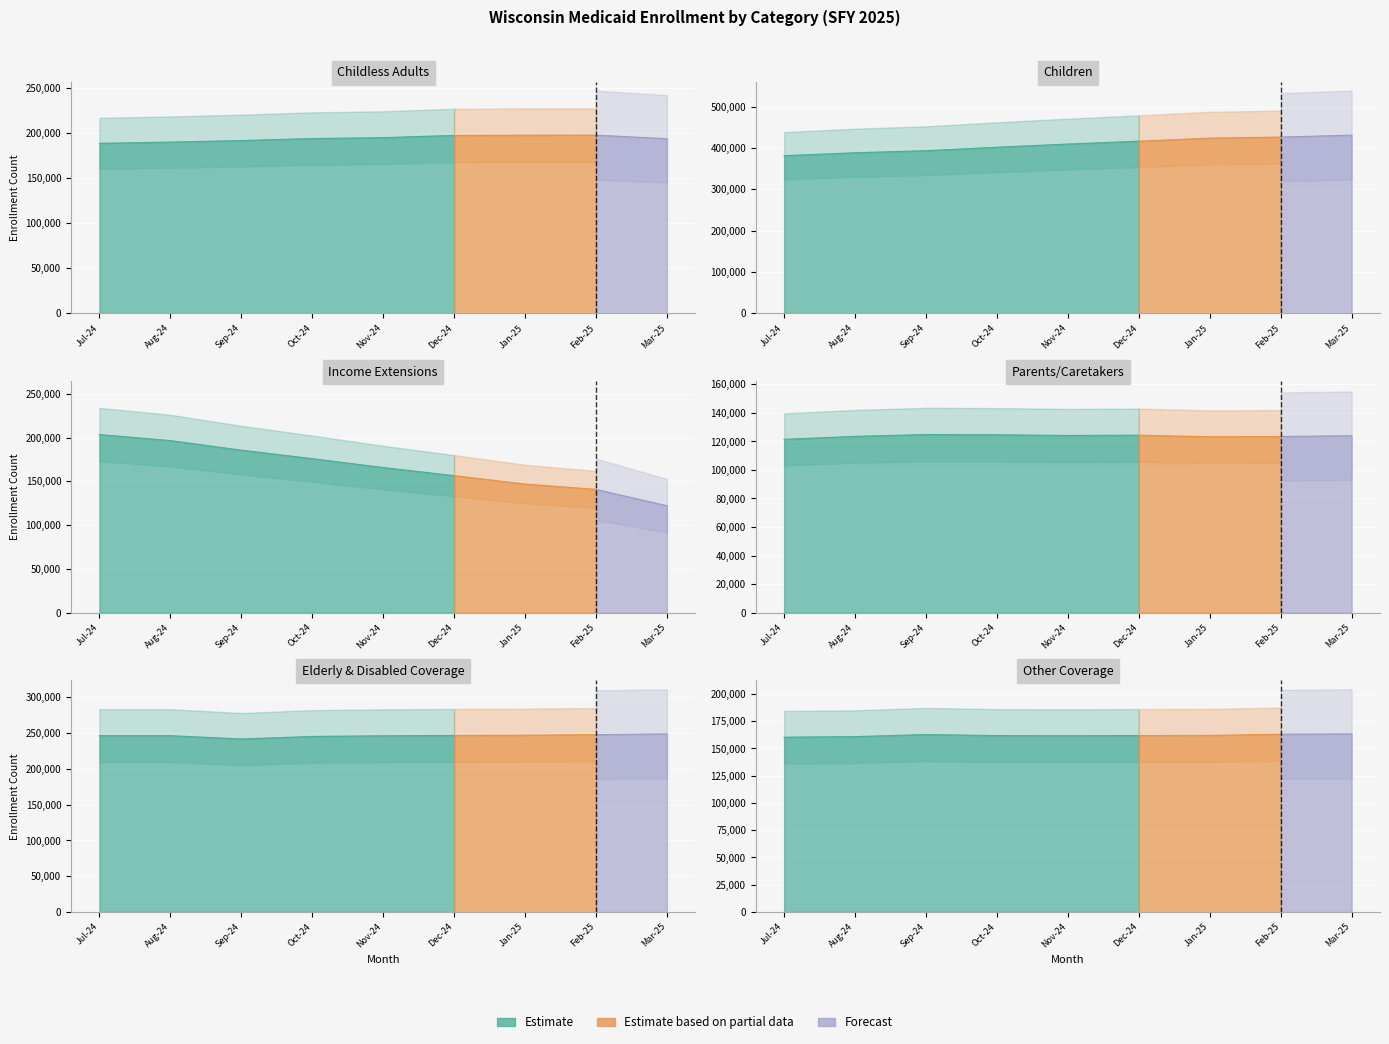

Between Dec-24 and Feb-25, which series saw the biggest shift?

Income Extensions